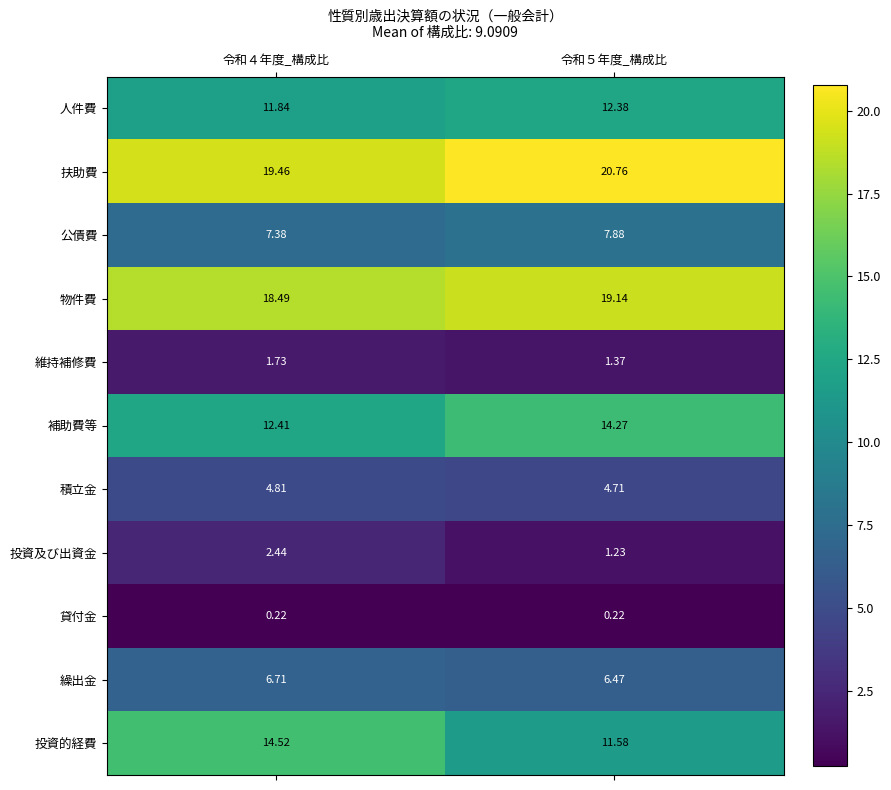

Which series has the largest total across all categories?

扶助費